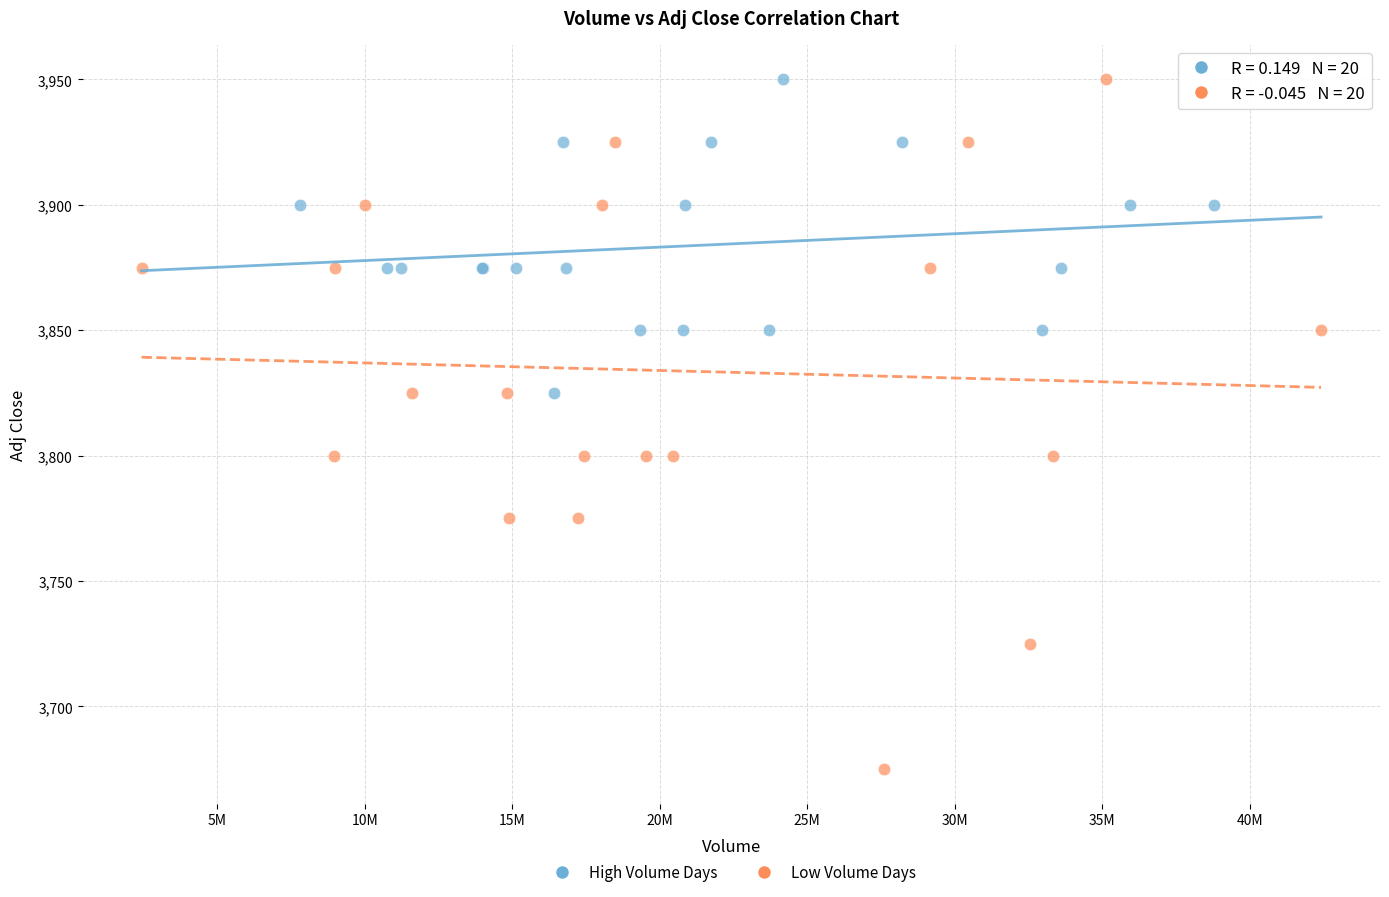

Which series contains the lowest Y value?

Low Volume Days